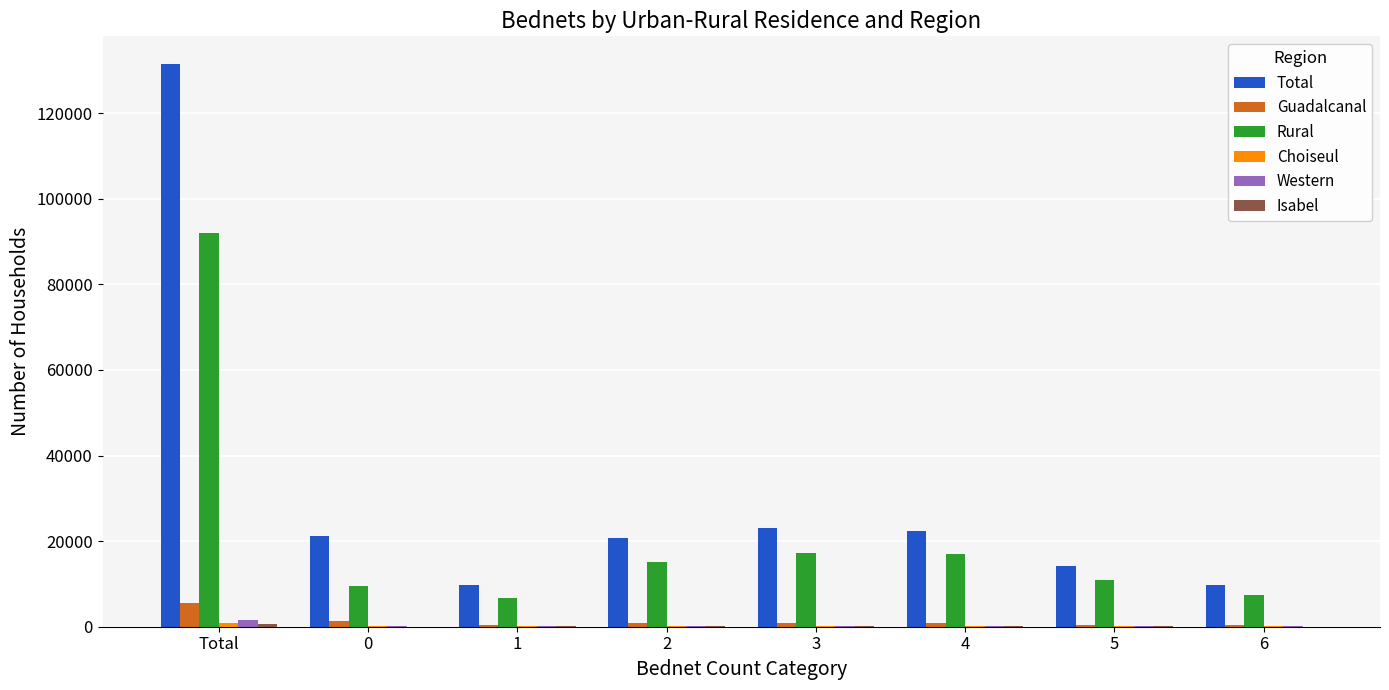

Which category has the highest value across all series?

Total